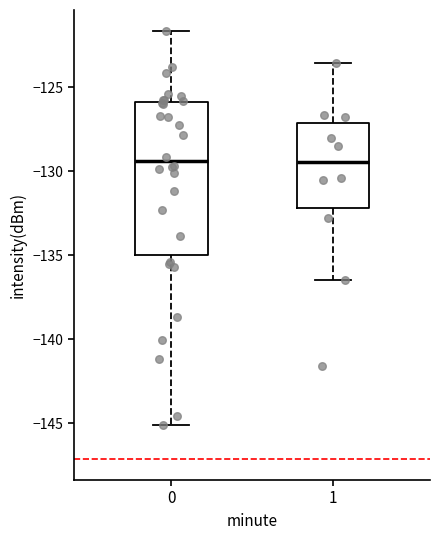

Reading left to right, read every box against the y-axis: the position of its median line, the range the box covers, and the ends of its whiskers. The values are not printed on the chart, so give them approximately, as read against the axis.

0: median -129.5, box -135.0 to -126.0, whiskers -145.0 to -121.5
1: median -129.5, box -132.0 to -127.0, whiskers -136.5 to -123.5